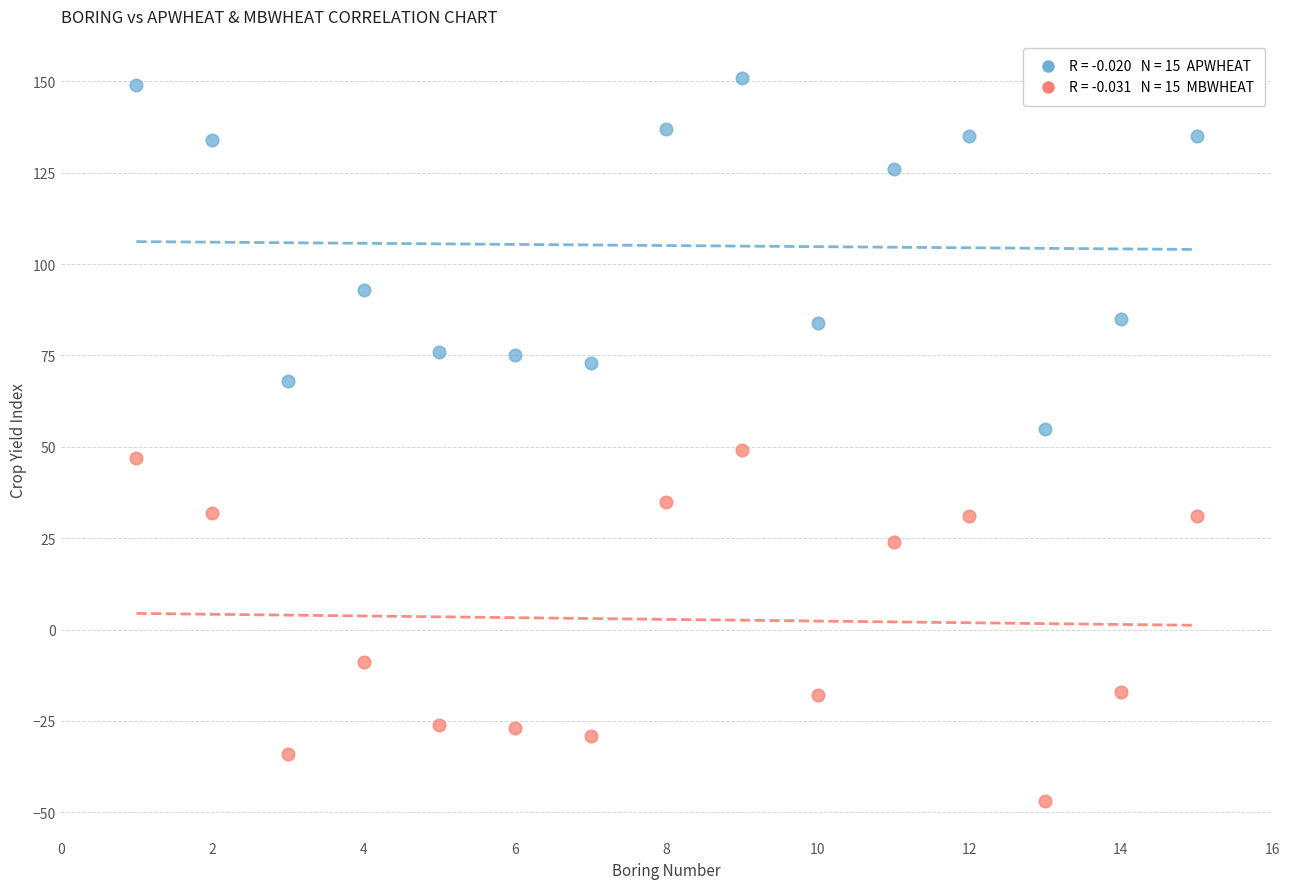

Across all data points, what is the range of Y values (max minus min)?

198